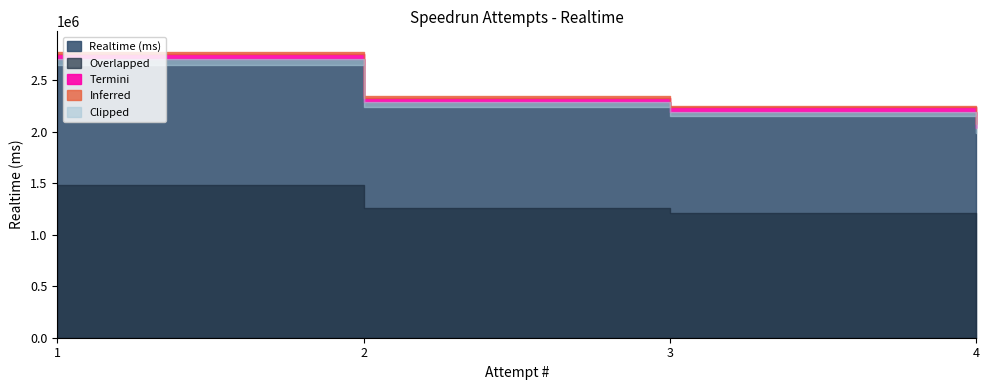

The chart shows a value of 1016014 at 1. True or false?

False